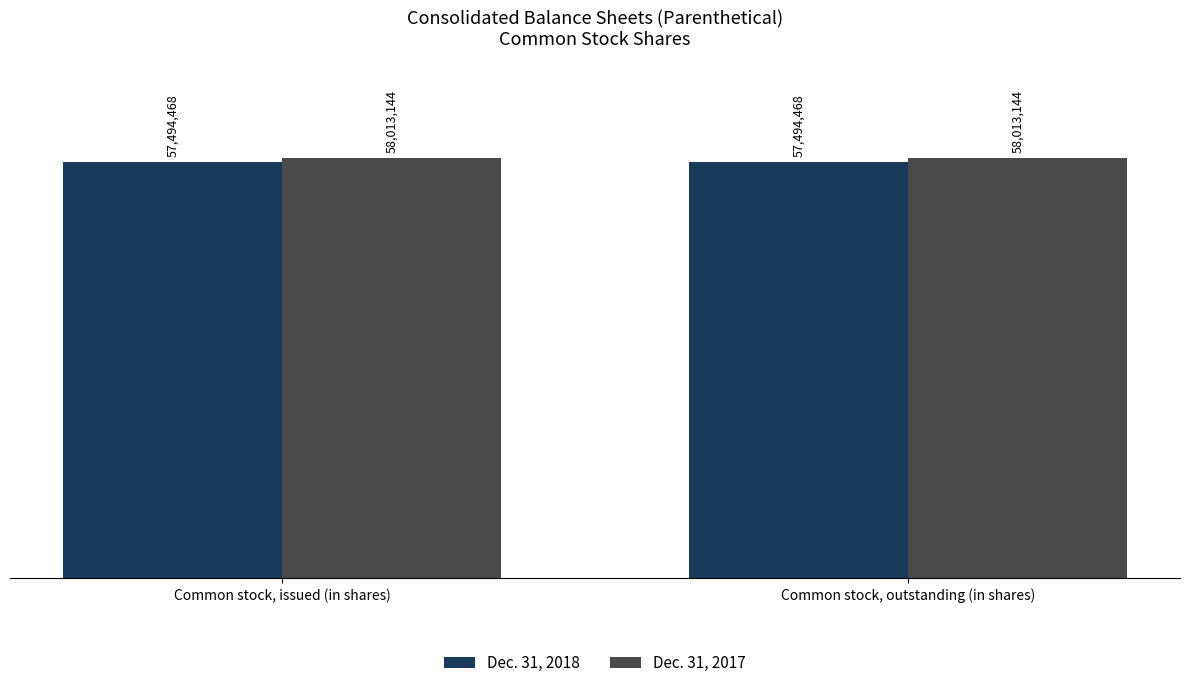

Are the bars horizontal?

No